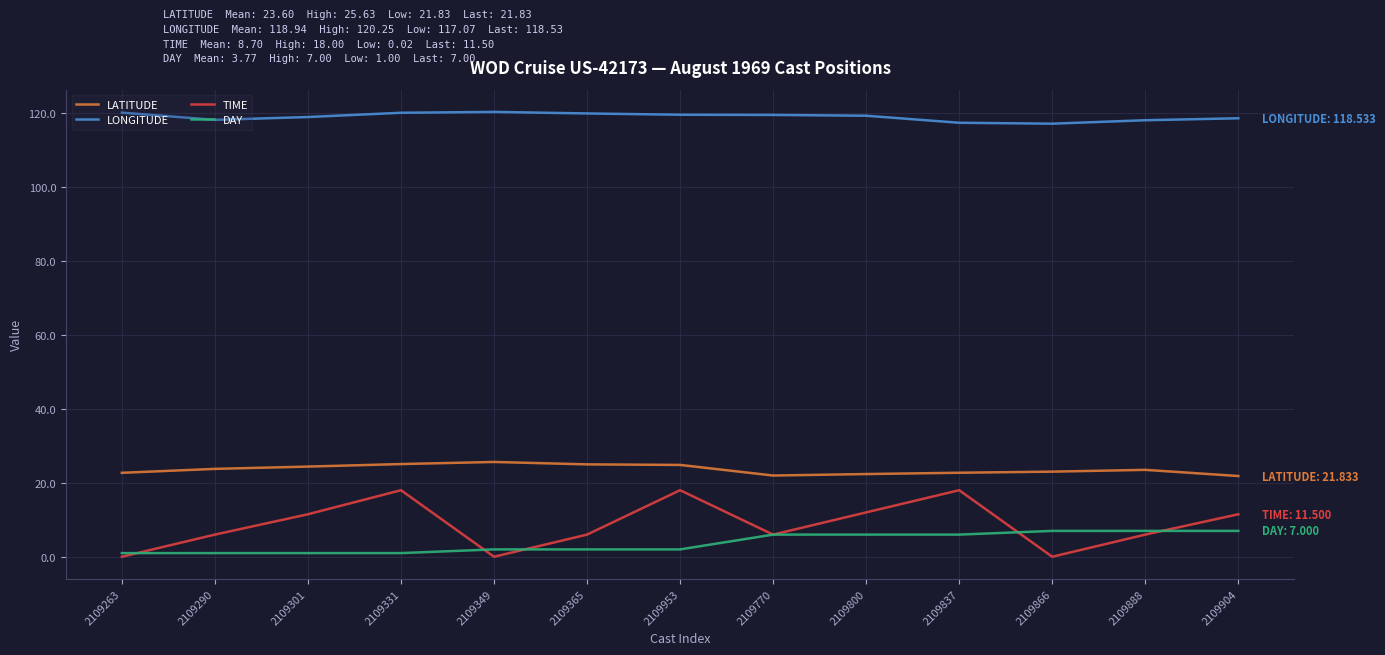

What is the difference between the second highest and second lowest values in the LONGITUDE series?

2.7